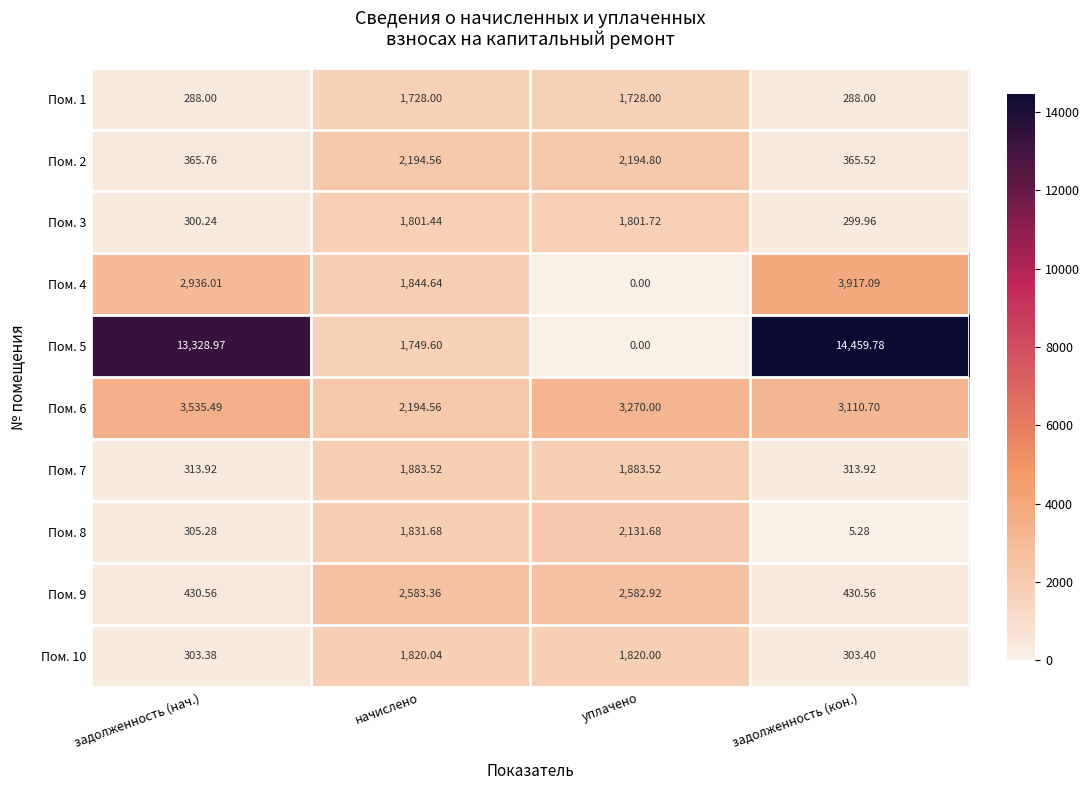

What is the spread (max minus min) of values at задолженность (нач.)?

13041.0